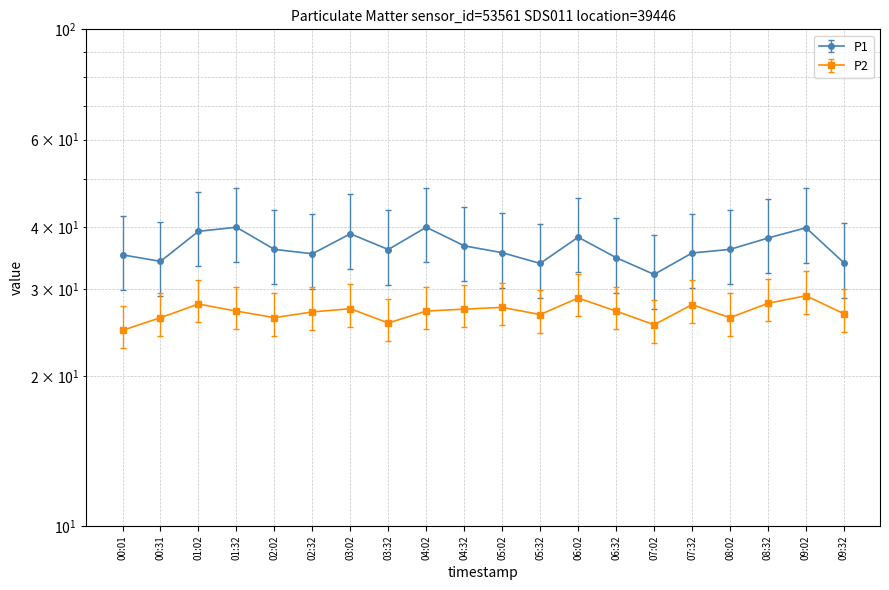

How many values in the P1 series exceed 36?

11